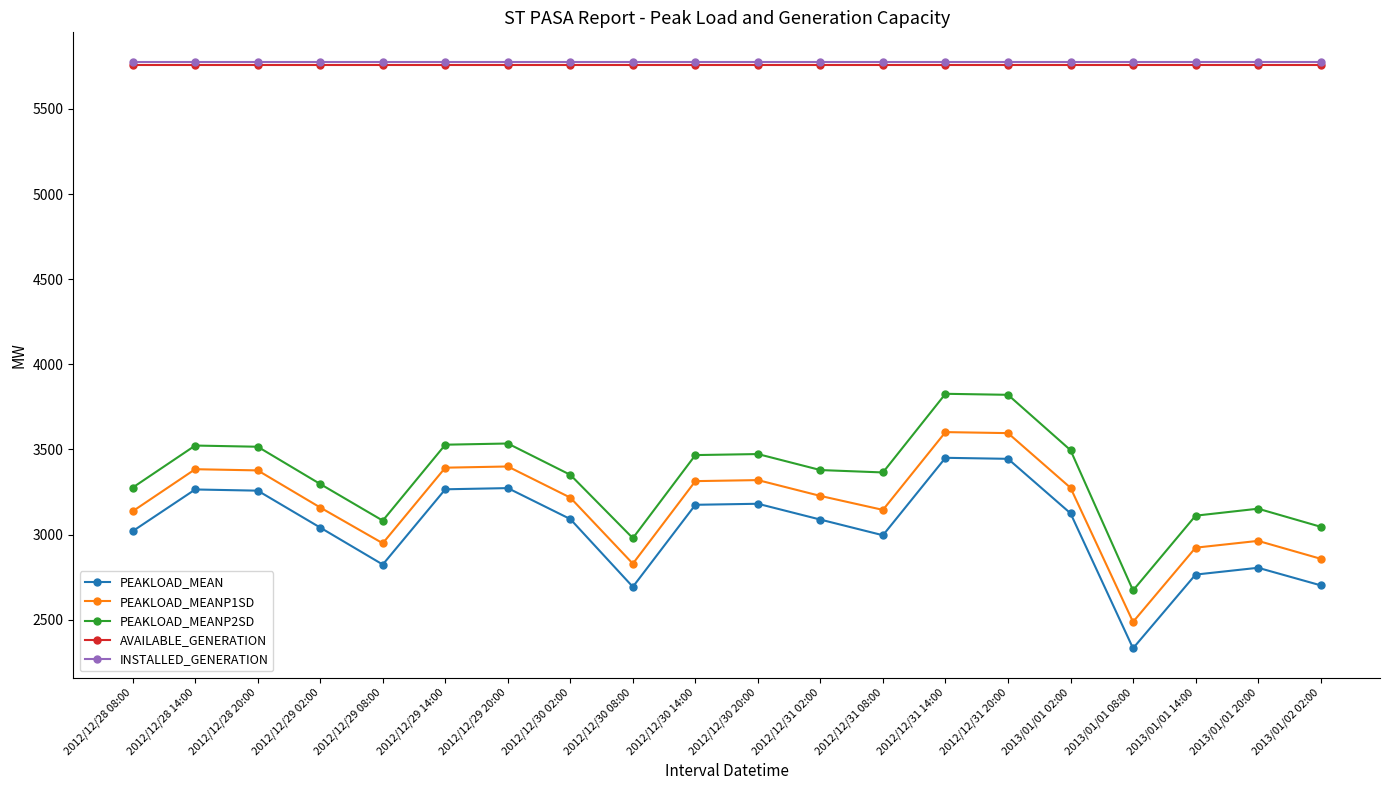

What is the minimum value for INSTALLED_GENERATION?

5778